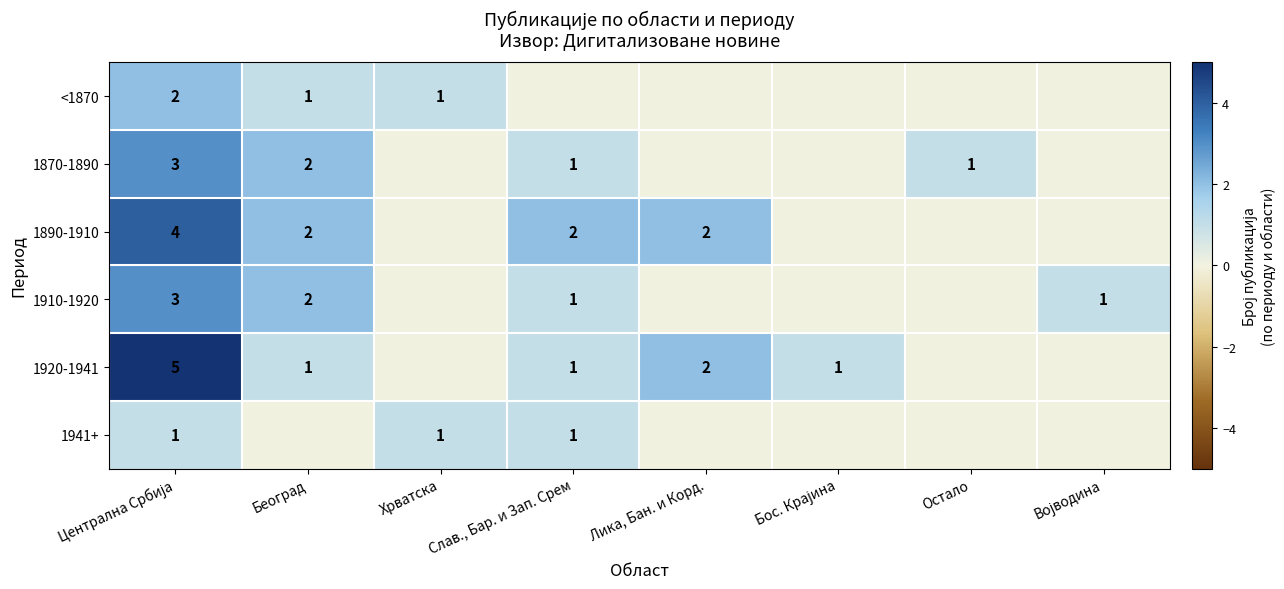

True or false: 1920-1941 has a value of 1 at Београд.

True